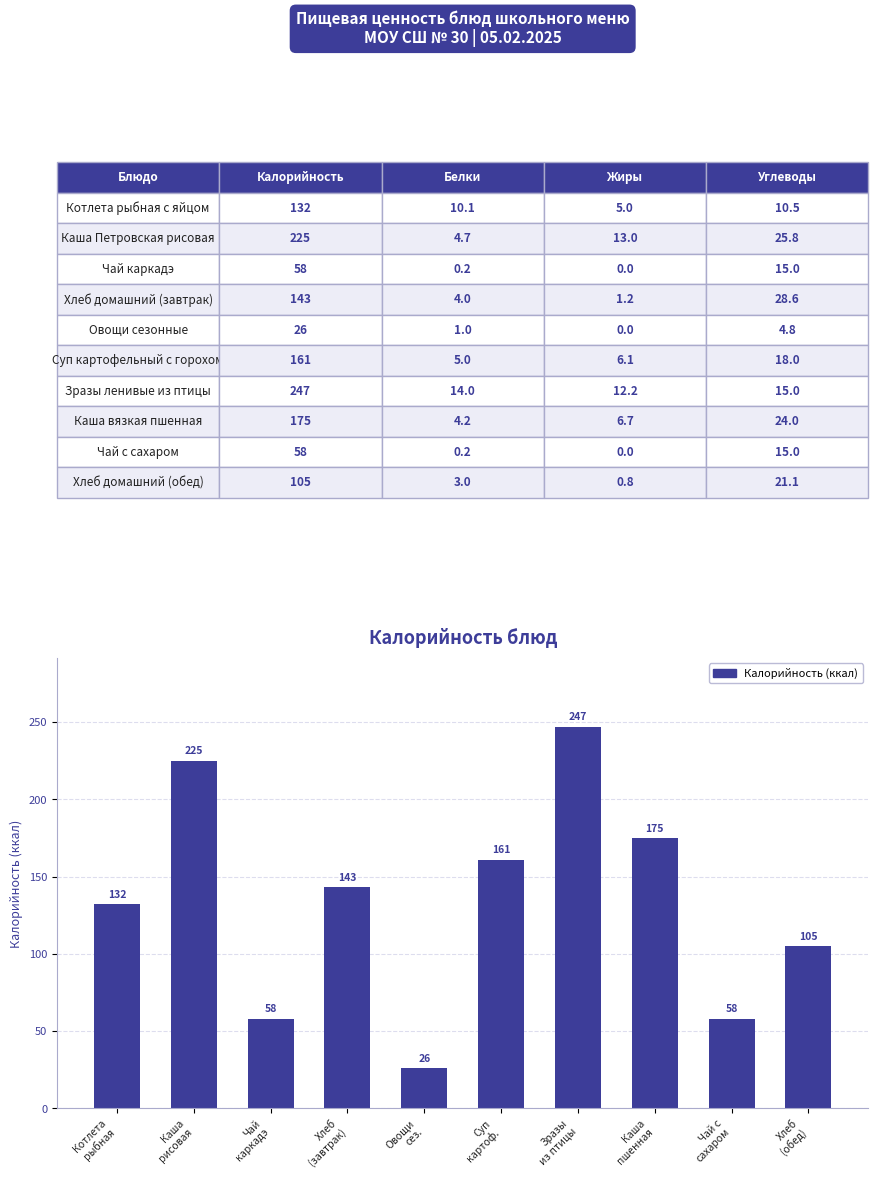

Reading left to right, list all the values displayed in this chart.

132	225	58	143	26	161	247	175	58	105